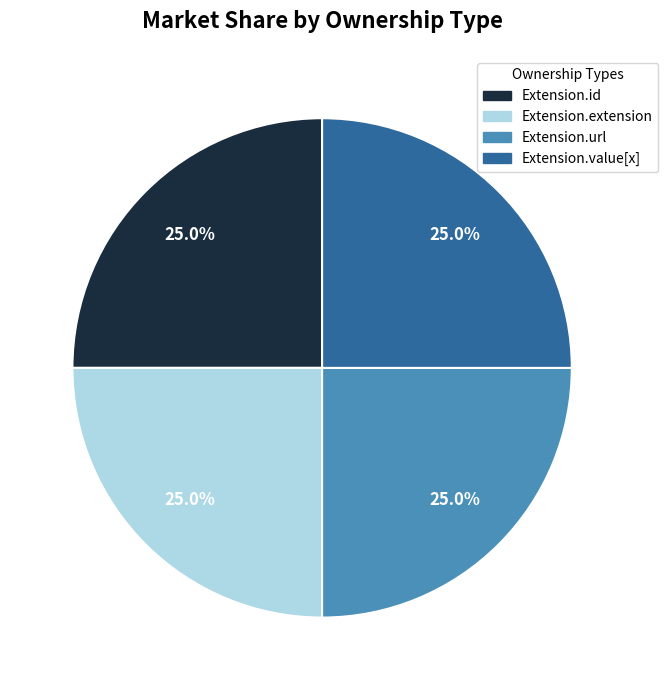

Approximately how many times larger is the value at Extension.extension compared to Extension.url?

1.0